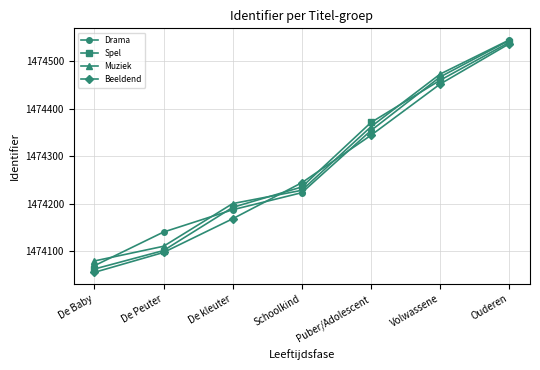

At Volwassene, list the series in order from smallest to largest.

Beeldend, Spel, Drama, Muziek